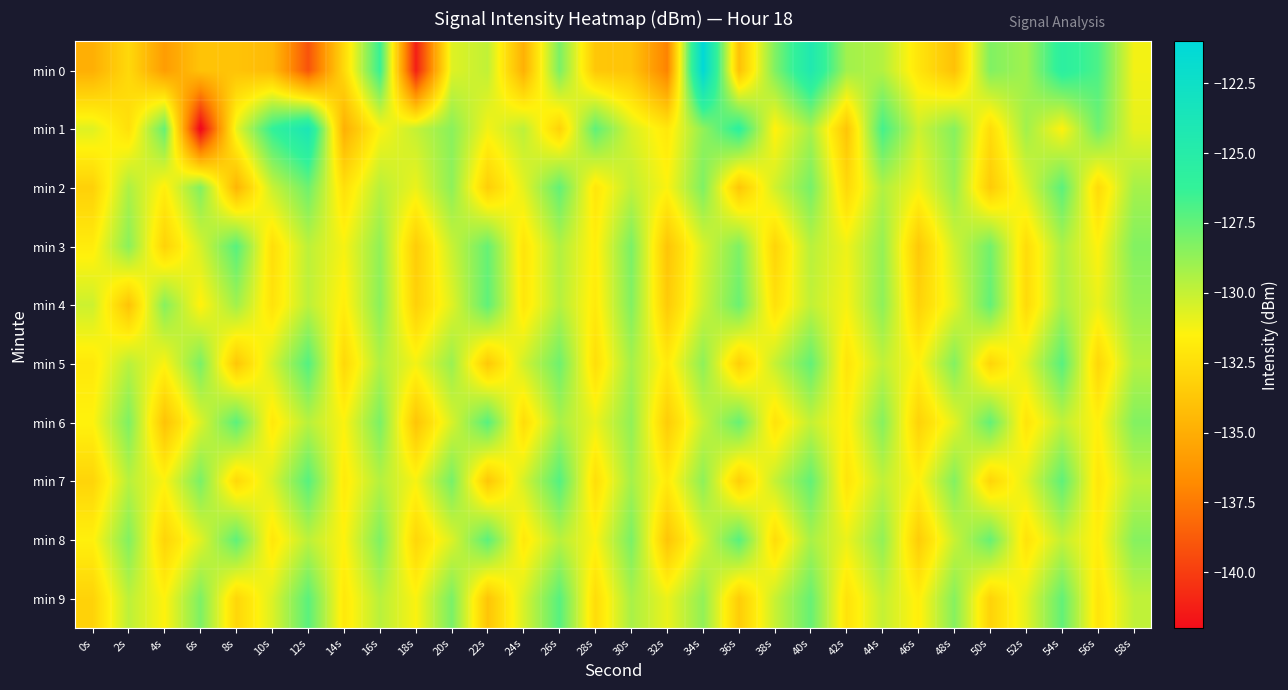

Reading left to right, list all the values displayed in this chart.

min 0: 0s=-134.9	2s=-132.8	4s=-135.9	6s=-133.9	8s=-133.9	10s=-134.4	12s=-139.1	14s=-132.7	16s=-126.4	18s=-141.3	20s=-130.7	22s=-129.9	24s=-134.8	26s=-128.1	28s=-133.7	30s=-133.9	32s=-137.1	34s=-121.2	36s=-134.0	38s=-128.3	40s=-124.4	42s=-129.1	44s=-129.6	46s=-132.1	48s=-134.0	50s=-128.3	52s=-129.1	54s=-125.6	56s=-126.9	58s=-131.2
min 1: 0s=-130.7	2s=-132.4	4s=-127.6	6s=-142.5	8s=-130.9	10s=-126.2	12s=-123.9	14s=-134.9	16s=-131.4	18s=-130.0	20s=-128.5	22s=-131.2	24s=-129.8	26s=-133.1	28s=-127.4	30s=-130.5	32s=-132.0	34s=-128.7	36s=-125.9	38s=-131.6	40s=-129.3	42s=-133.8	44s=-126.7	46s=-130.2	48s=-128.4	50s=-132.6	52s=-129.1	54s=-131.5	56s=-127.8	58s=-130.9
min 2: 0s=-133.2	2s=-129.4	4s=-131.7	6s=-128.3	8s=-134.6	10s=-130.1	12s=-127.8	14s=-132.4	16s=-129.7	18s=-131.0	20s=-128.6	22s=-133.3	24s=-130.8	26s=-127.5	28s=-132.1	30s=-129.9	32s=-131.4	34s=-128.2	36s=-133.7	38s=-130.3	40s=-128.0	42s=-132.8	44s=-129.5	46s=-131.2	48s=-128.9	50s=-133.5	52s=-130.6	54s=-127.3	56s=-132.7	58s=-129.2
min 3: 0s=-131.8	2s=-128.5	4s=-133.1	6s=-130.4	8s=-127.2	10s=-132.5	12s=-129.8	14s=-131.3	16s=-128.7	18s=-133.4	20s=-130.1	22s=-127.6	24s=-132.2	26s=-129.5	28s=-131.7	30s=-128.1	32s=-133.8	34s=-130.5	36s=-128.2	38s=-133.0	40s=-129.7	42s=-131.1	44s=-128.8	46s=-133.6	48s=-130.3	50s=-127.9	52s=-132.6	54s=-129.4	56s=-131.5	58s=-128.3
min 4: 0s=-130.2	2s=-133.9	4s=-128.4	6s=-131.6	8s=-129.1	10s=-132.3	12s=-129.8	14s=-131.7	16s=-128.5	18s=-133.2	20s=-130.7	22s=-127.4	24s=-132.1	26s=-129.6	28s=-131.9	30s=-128.3	32s=-133.5	34s=-130.2	36s=-127.7	38s=-132.4	40s=-129.9	42s=-131.3	44s=-128.6	46s=-133.1	48s=-130.8	50s=-127.5	52s=-132.7	54s=-129.3	56s=-131.0	58s=-128.8
min 5: 0s=-132.0	2s=-129.7	4s=-131.4	6s=-128.1	8s=-133.7	10s=-130.4	12s=-127.1	14s=-132.8	16s=-129.5	18s=-131.2	20s=-128.9	22s=-133.6	24s=-130.3	26s=-127.8	28s=-132.5	30s=-129.2	32s=-131.9	34s=-128.6	36s=-133.3	38s=-130.0	40s=-127.5	42s=-132.2	44s=-129.9	46s=-131.6	48s=-128.3	50s=-133.0	52s=-130.7	54s=-127.2	56s=-132.9	58s=-129.6
min 6: 0s=-131.5	2s=-128.2	4s=-133.9	6s=-130.6	8s=-127.3	10s=-132.0	12s=-129.7	14s=-131.4	16s=-128.1	18s=-133.8	20s=-130.5	22s=-127.2	24s=-132.6	26s=-129.3	28s=-131.0	30s=-128.7	32s=-133.4	34s=-130.1	36s=-127.6	38s=-132.3	40s=-130.0	42s=-131.7	44s=-128.4	46s=-133.1	48s=-130.8	50s=-127.5	52s=-132.2	54s=-129.9	56s=-131.6	58s=-128.3
min 7: 0s=-133.0	2s=-129.7	4s=-131.4	6s=-128.1	8s=-132.8	10s=-130.5	12s=-127.2	14s=-131.9	16s=-129.6	18s=-131.3	20s=-128.0	22s=-133.7	24s=-130.4	26s=-127.1	28s=-132.5	30s=-129.2	32s=-131.9	34s=-128.6	36s=-133.3	38s=-130.0	40s=-127.5	42s=-132.2	44s=-129.9	46s=-131.6	48s=-128.3	50s=-133.0	52s=-130.7	54s=-127.4	56s=-132.1	58s=-129.8
min 8: 0s=-131.6	2s=-128.3	4s=-133.0	6s=-130.7	8s=-127.4	10s=-132.1	12s=-129.8	14s=-131.5	16s=-128.2	18s=-132.9	20s=-130.6	22s=-127.3	24s=-132.0	26s=-129.7	28s=-131.4	30s=-128.1	32s=-133.8	34s=-130.5	36s=-127.2	38s=-132.6	40s=-129.3	42s=-131.0	44s=-128.7	46s=-133.4	48s=-130.1	50s=-127.6	52s=-132.3	54s=-130.0	56s=-131.7	58s=-128.4
min 9: 0s=-133.1	2s=-129.8	4s=-131.5	6s=-128.2	8s=-132.9	10s=-130.6	12s=-127.3	14s=-132.0	16s=-129.7	18s=-131.4	20s=-128.1	22s=-133.8	24s=-130.5	26s=-127.2	28s=-132.6	30s=-129.3	32s=-131.0	34s=-128.7	36s=-133.4	38s=-130.1	40s=-127.6	42s=-132.3	44s=-130.0	46s=-131.7	48s=-128.4	50s=-133.1	52s=-130.8	54s=-127.5	56s=-132.2	58s=-129.9